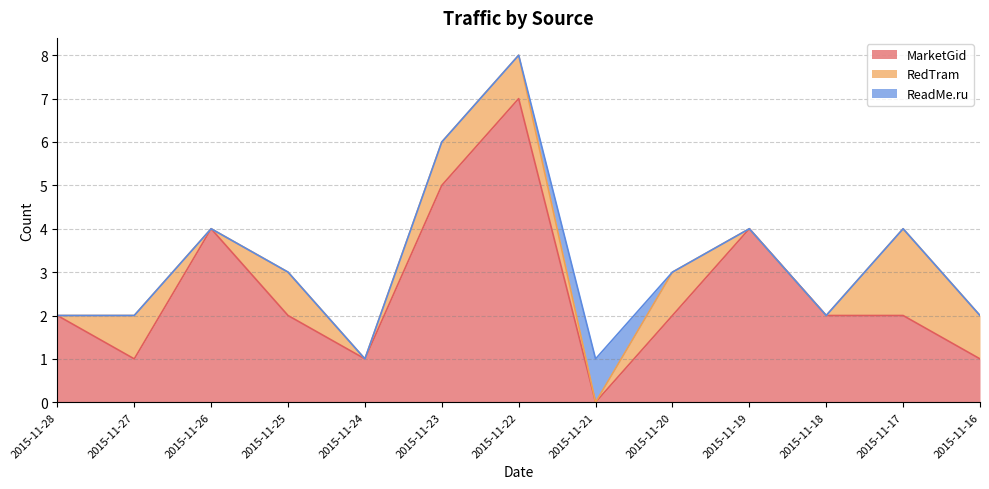

Count the number of categories in the chart.

13